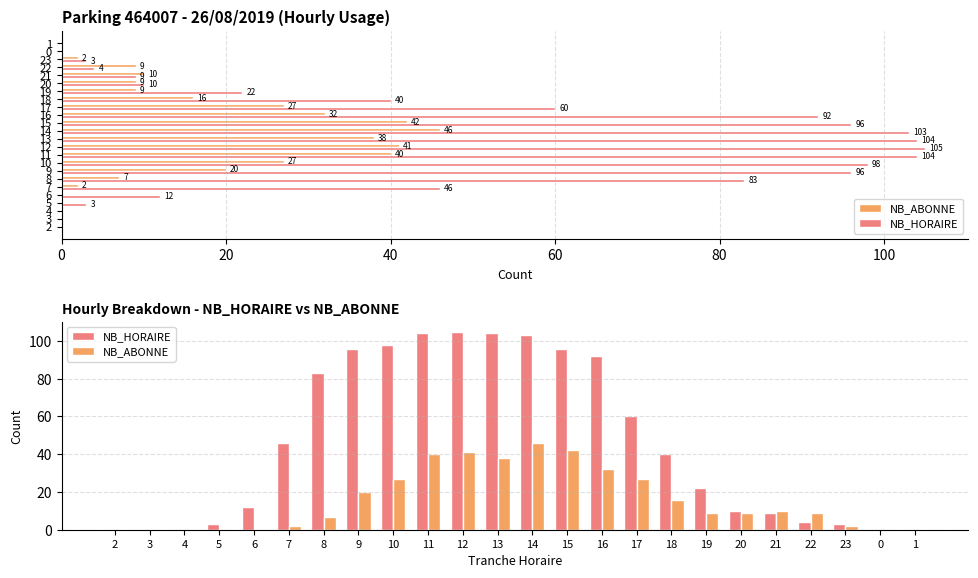

Rank the series by their maximum value, from highest to lowest.

NB_HORAIRE, NB_ABONNE